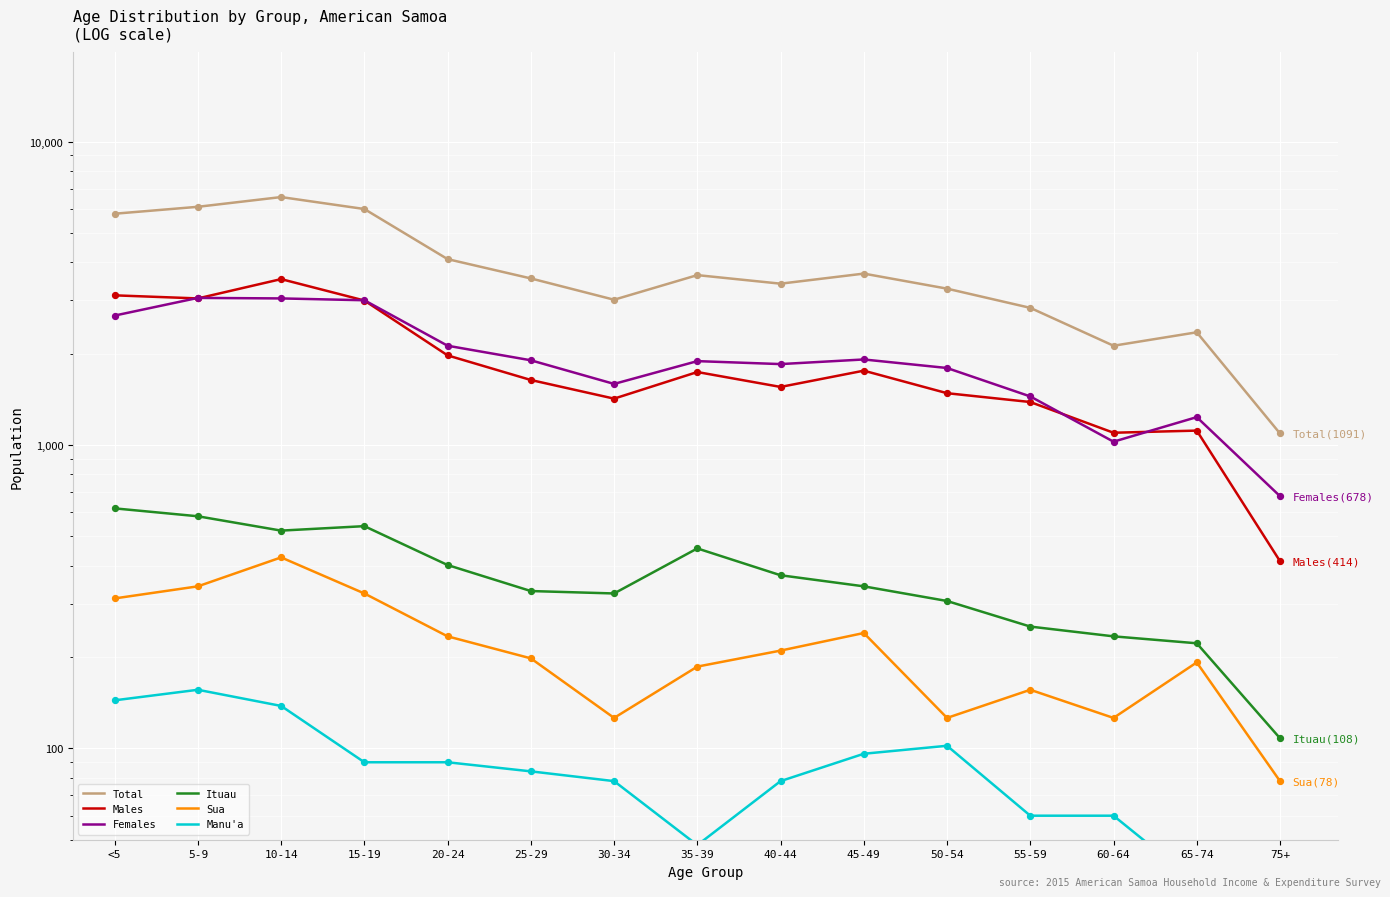

Which series has the largest total across all categories?

Total